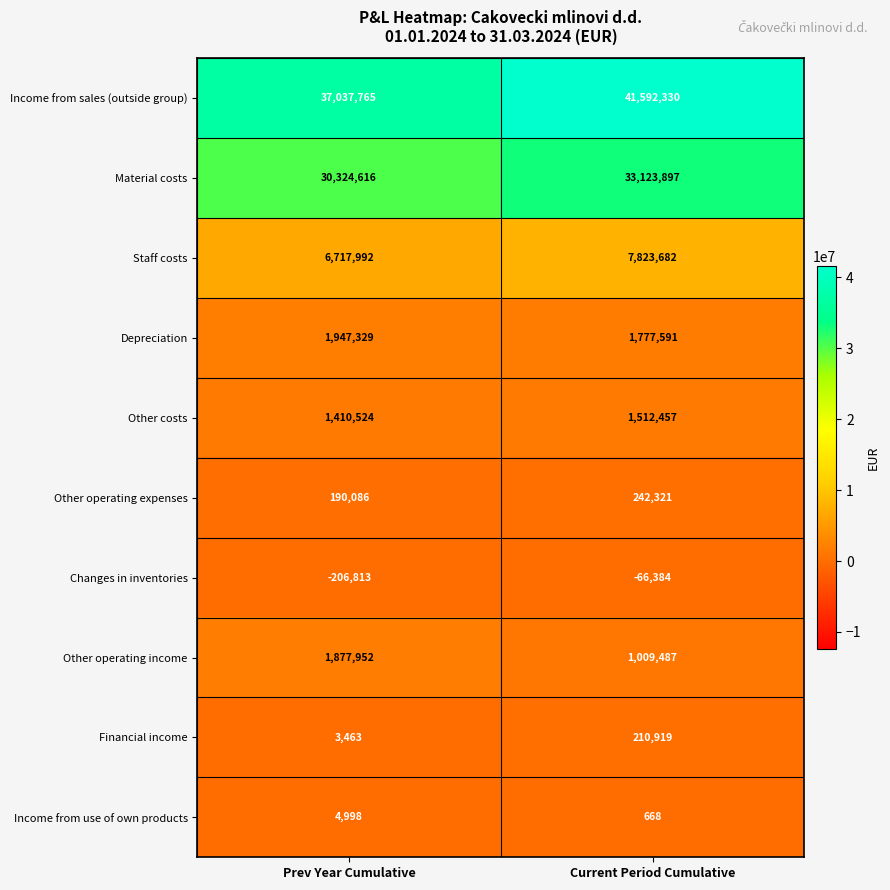

Is the value of Income from sales (outside group) at Prev Year Cumulative greater than the value of Material costs at Current Period Cumulative?

Yes